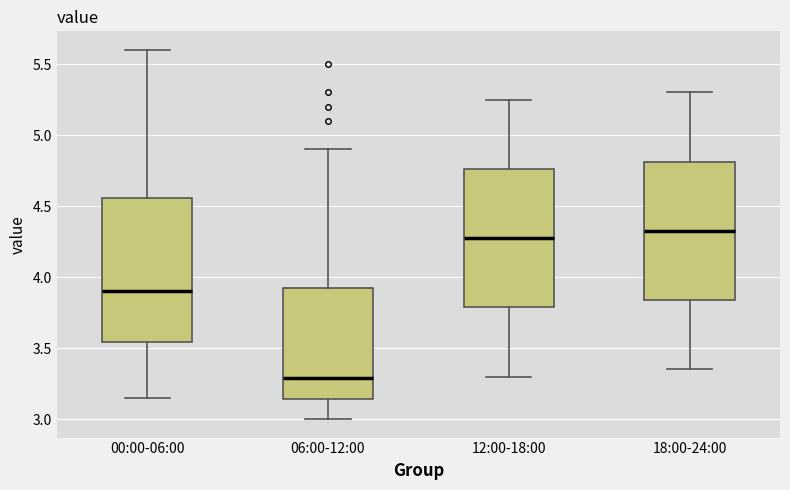

Reading left to right, transcribe this box plot: for each box, give where its median line is, the range the box spans, and where its two whiskers end, as read against the y-axis. The values are not printed on the chart, so give them approximately, as read against the axis.

00:00-06:00: median 3.90, box 3.55 to 4.55, whiskers 3.15 to 5.60
06:00-12:00: median 3.30, box 3.15 to 3.95, whiskers 3.00 to 4.90
12:00-18:00: median 4.30, box 3.80 to 4.75, whiskers 3.30 to 5.25
18:00-24:00: median 4.35, box 3.85 to 4.80, whiskers 3.35 to 5.30